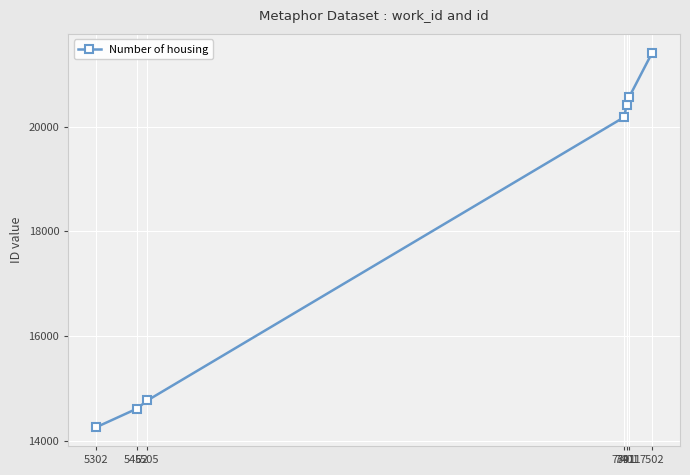

Which category has the lowest value across all series?

5302